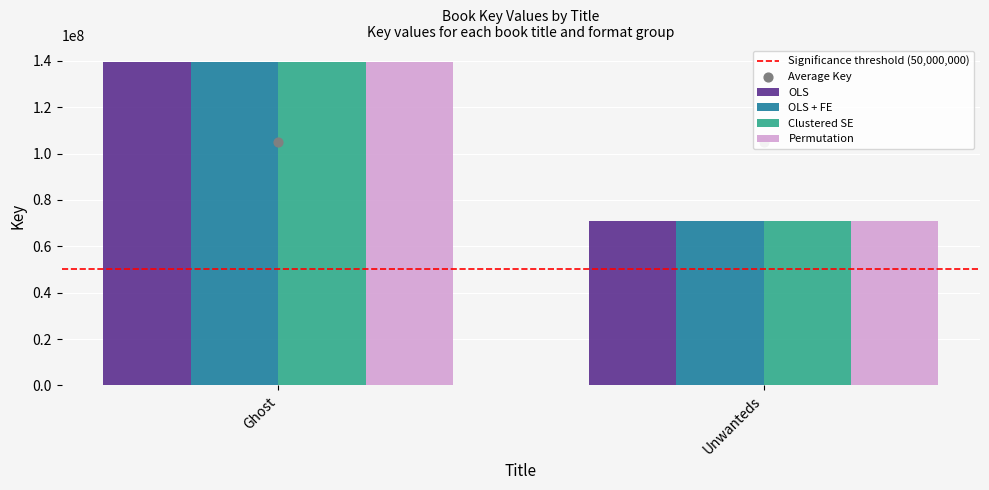

What are all the series names shown in the legend?

Significance threshold (50,000,000), OLS, OLS + FE, Clustered SE, Permutation, Average Key